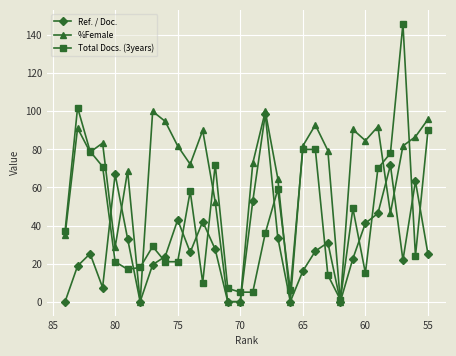

How many lines are shown in the chart?

3